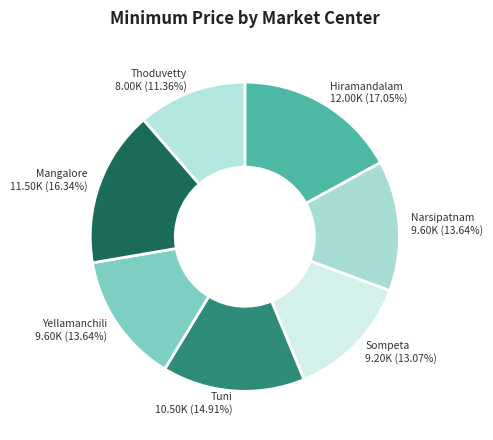

True or false: Narsipatnam accounts for 21% of the total.

False